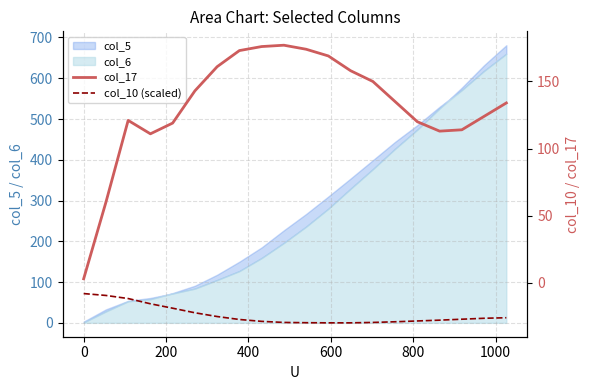

What is the sum of all col_10 (scaled) values?

-480.0